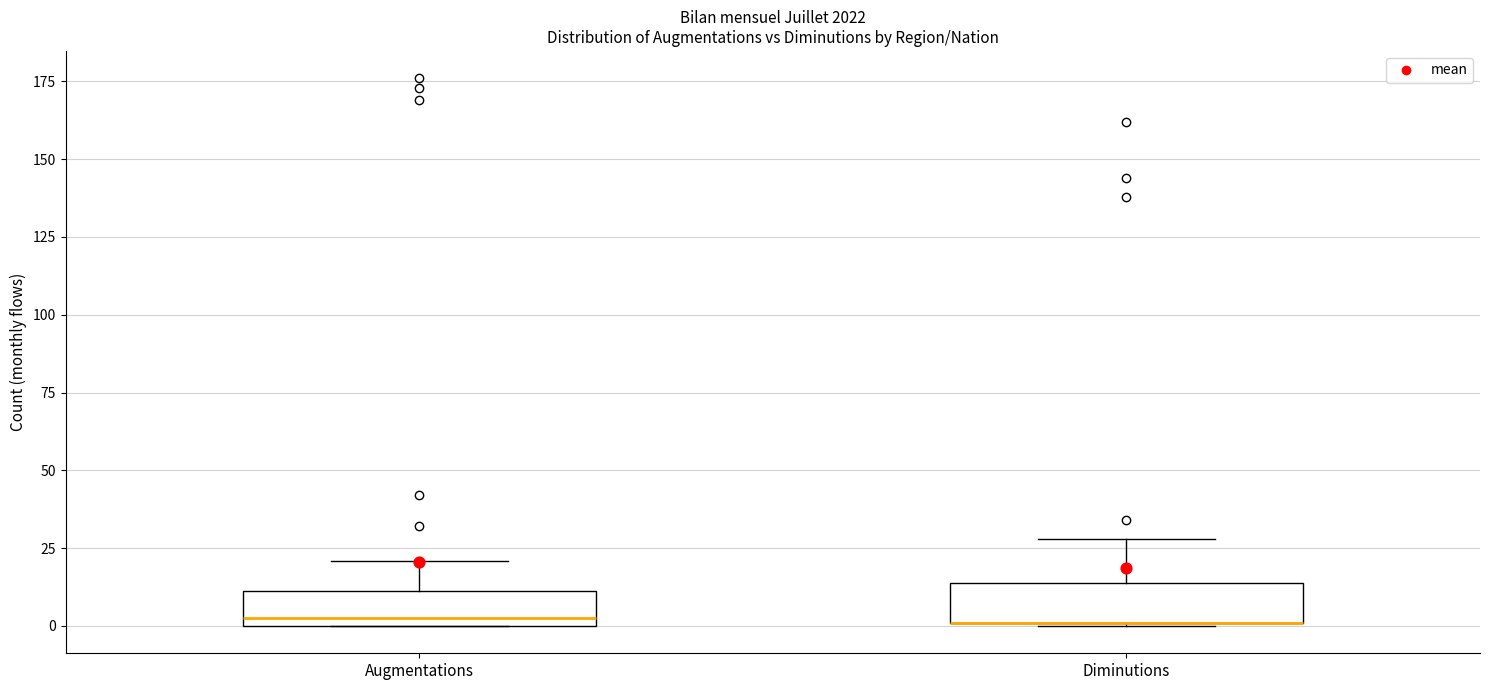

Reading left to right, transcribe this box plot: for each box, give where its median line is, the range the box spans, and where its two whiskers end, as read against the y-axis. The values are not printed on the chart, so give them approximately, as read against the axis.

Augmentations: median 5, box 0 to 10, whiskers 0 to 20
Diminutions: median 0 (drawn on the box's lower edge), box 0 to 15, whiskers 0 to 30